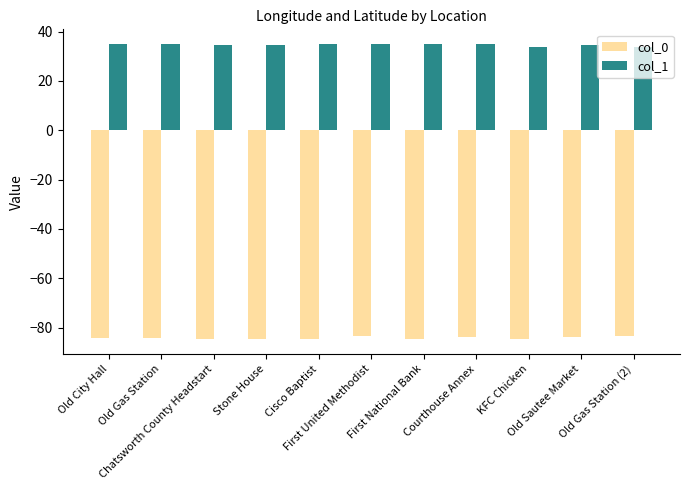

What is the difference between the highest and lowest values at First National Bank?

119.6